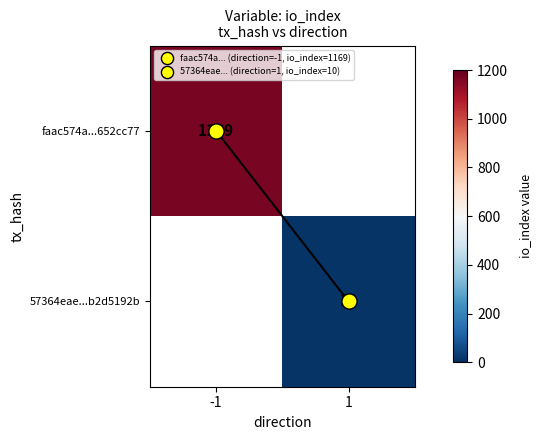

What is the maximum value shown in the chart?

1169.0